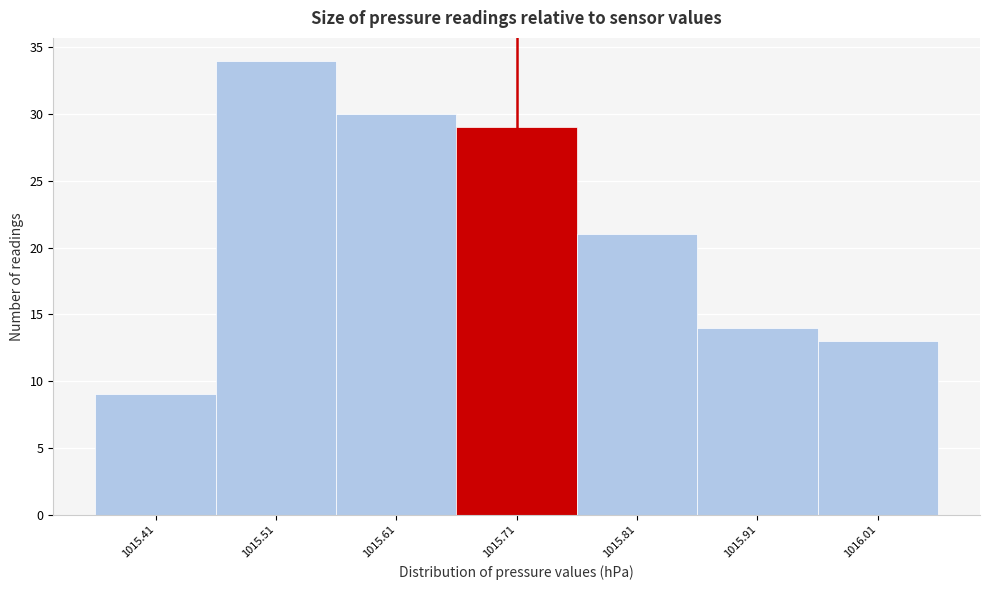

Reading left to right, list every bar in this chart as the range it spans on the x-axis followed by its height. The values are not printed on the chart, so give them approximately, as read against the axis.

1015.36 to 1015.46: 9
1015.46 to 1015.56: 34
1015.56 to 1015.66: 30
1015.66 to 1015.76: 29
1015.76 to 1015.86: 21
1015.86 to 1015.96: 14
1015.96 to 1016.06: 13